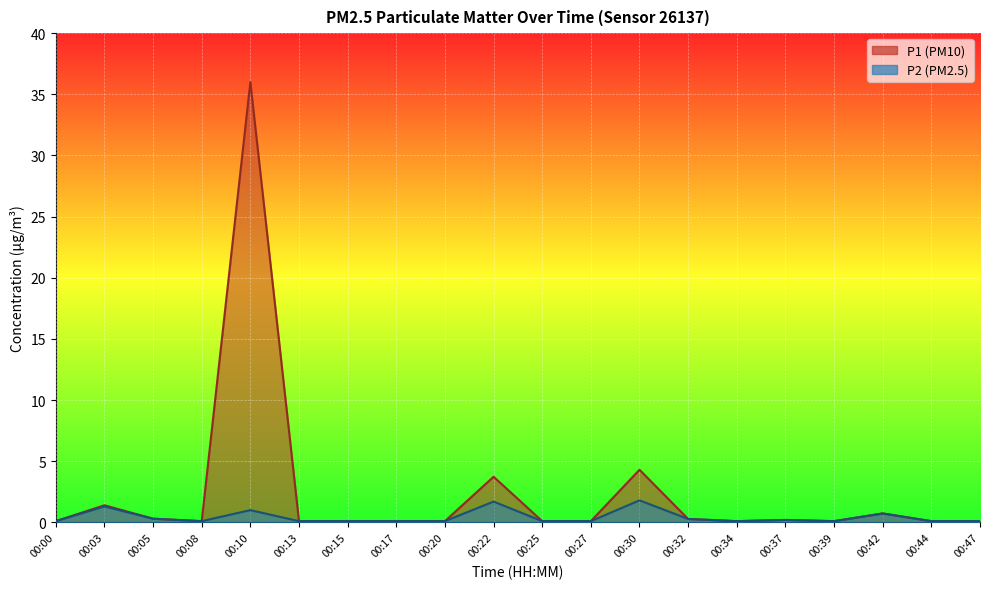

Reading left to right, list all the values displayed in this chart.

P1: 0.1	1.4	0.3	0.1	36.0	0.1	0.1	0.1	0.1	3.7	0.1	0.1	4.3	0.3	0.1	0.2	0.1	0.7	0.1	0.1
P2: 0.1	1.3	0.3	0.1	1.0	0.1	0.1	0.1	0.1	1.7	0.1	0.1	1.8	0.3	0.1	0.2	0.1	0.7	0.1	0.1